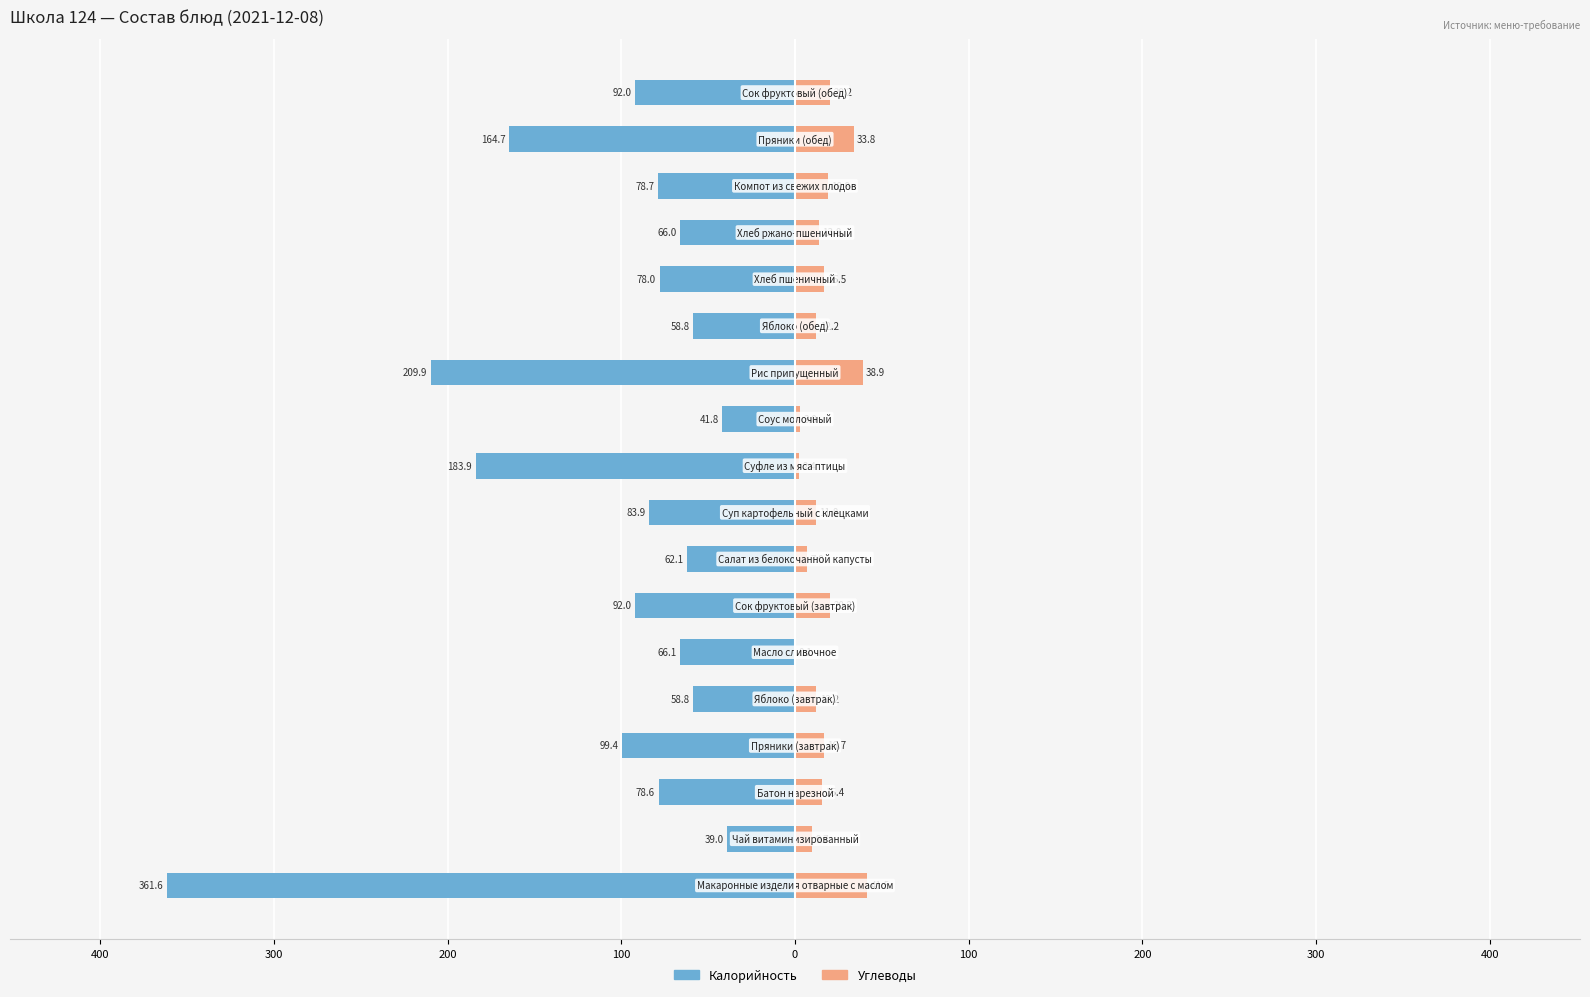

Between 0 and 15, which series saw the biggest shift?

Калорийность